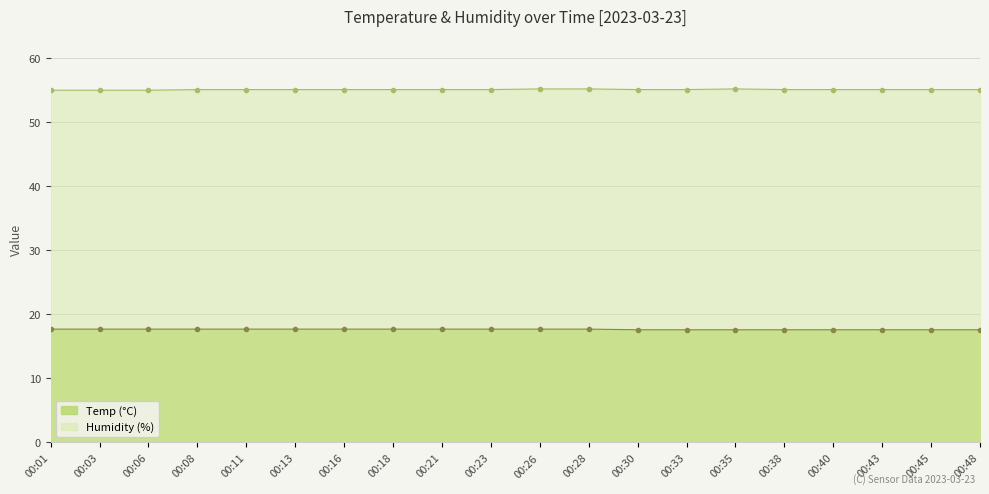

How many distinct data groups are displayed?

2